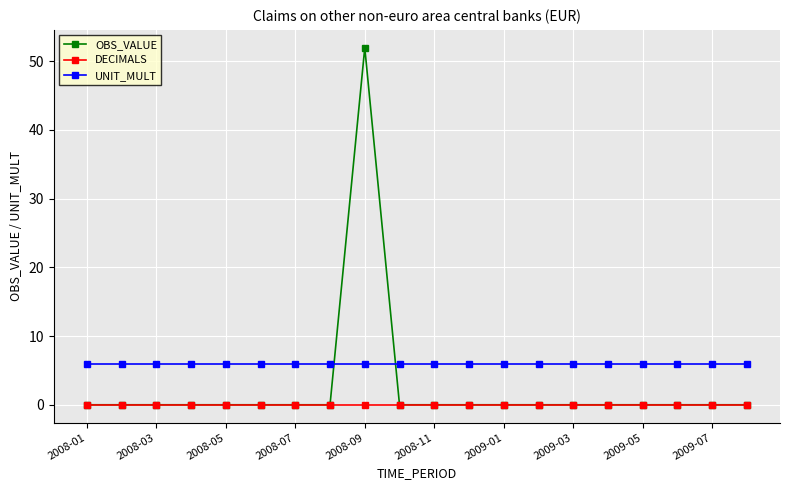

What is the highest value of the UNIT_MULT series?

6.0